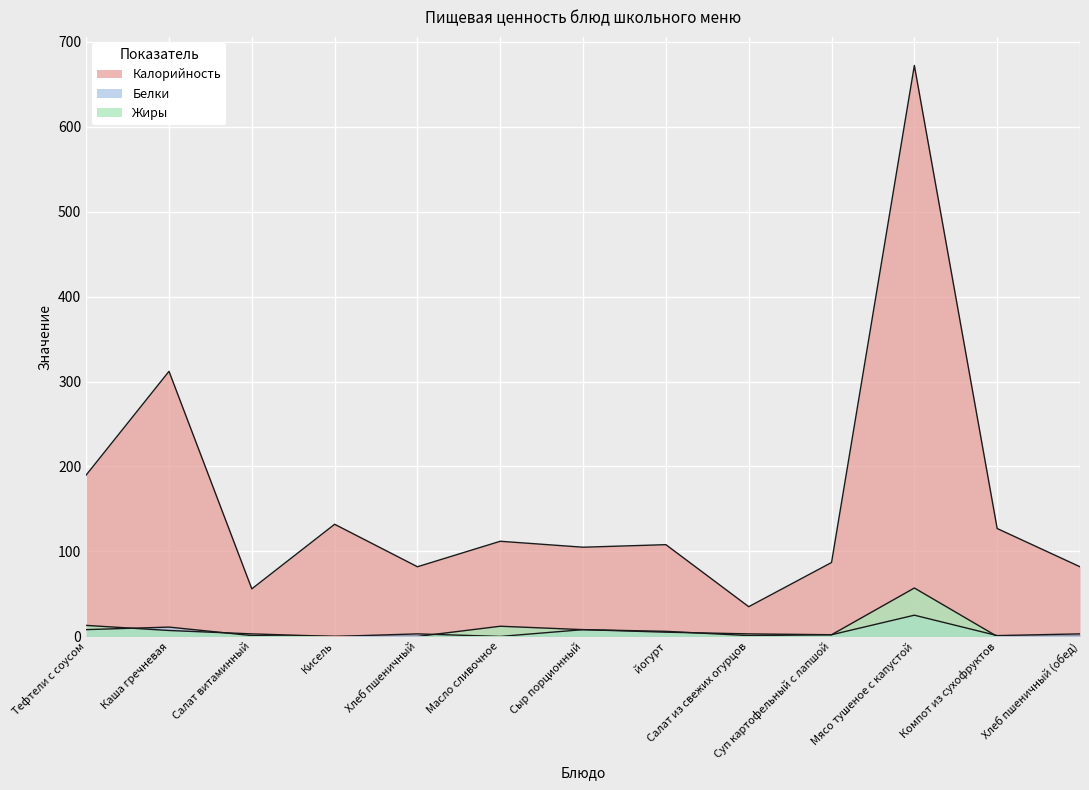

Which category has the highest value in the Калорийность series?

Мясо тушеное с капустой